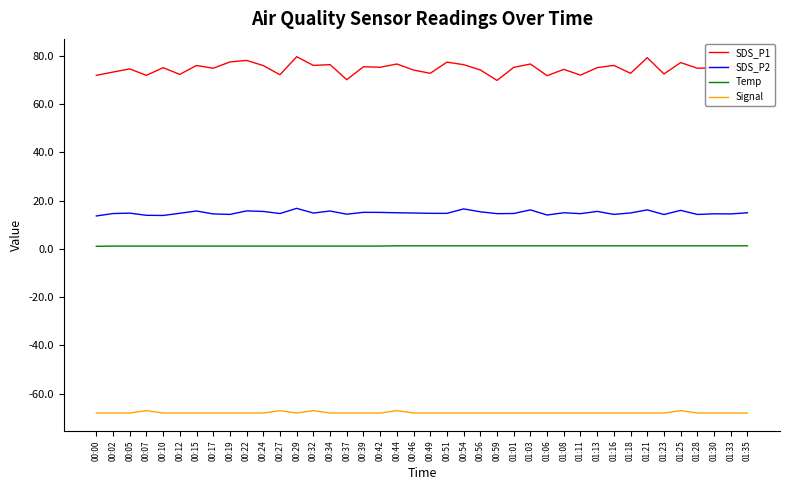

True or false: Temp and SDS_P1 intersect in this chart.

False